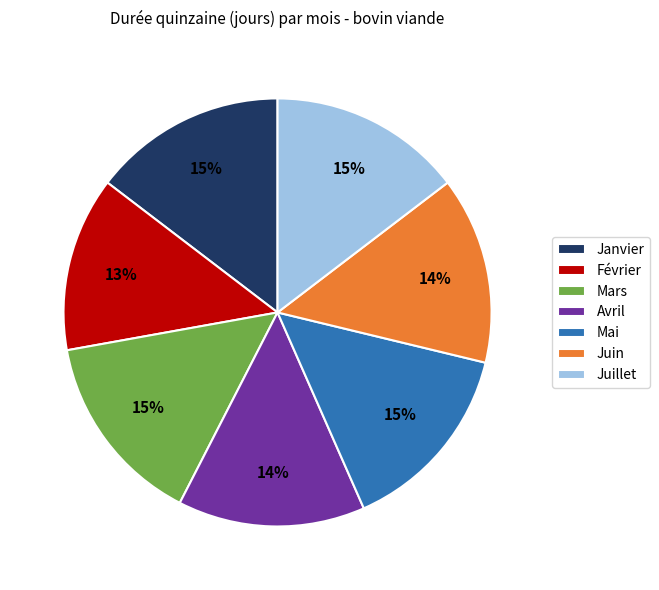

Is there any slice that represents more than half of the pie?

No